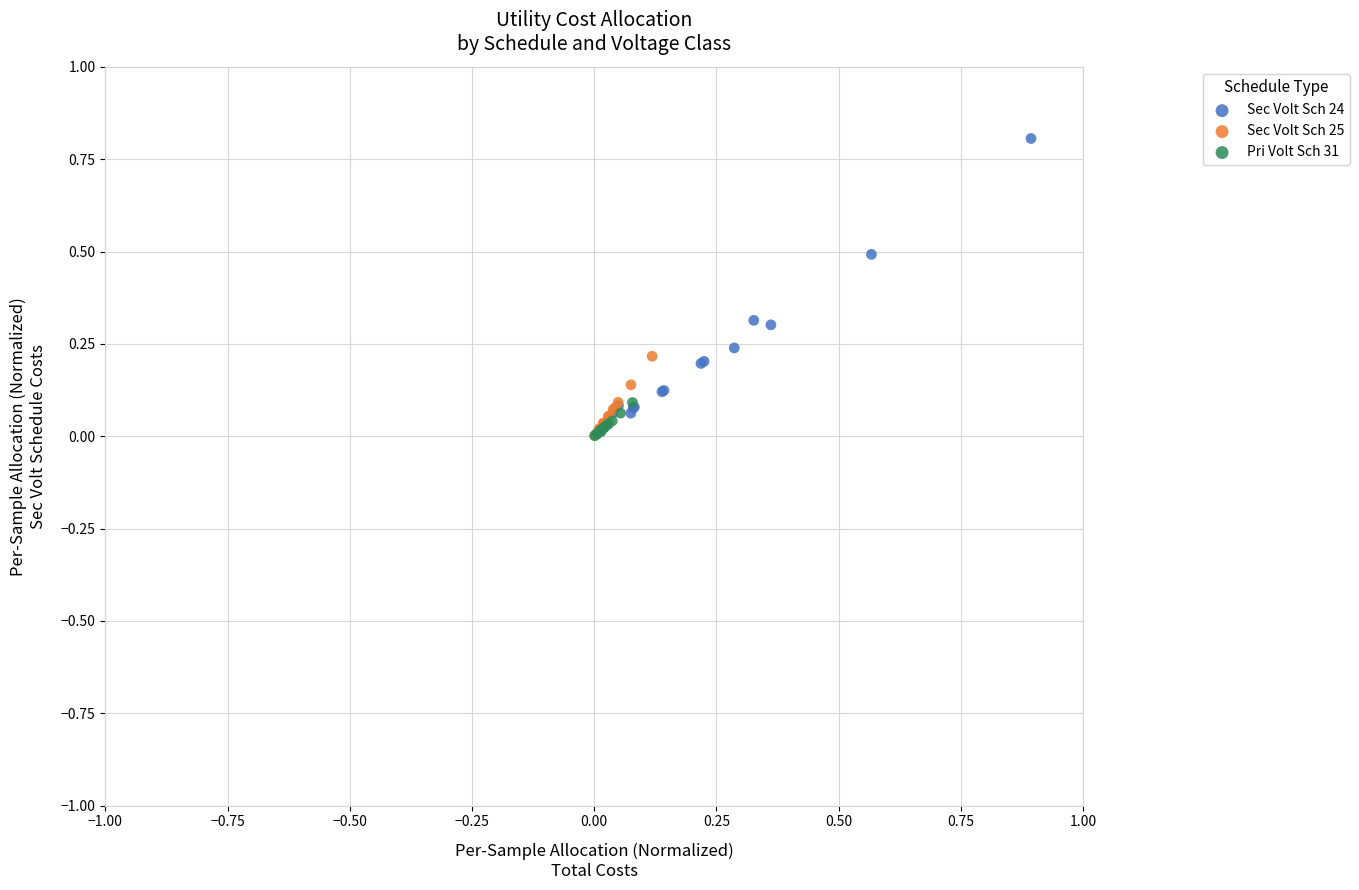

Which series reaches the maximum Y coordinate?

Sec Volt Sch 24